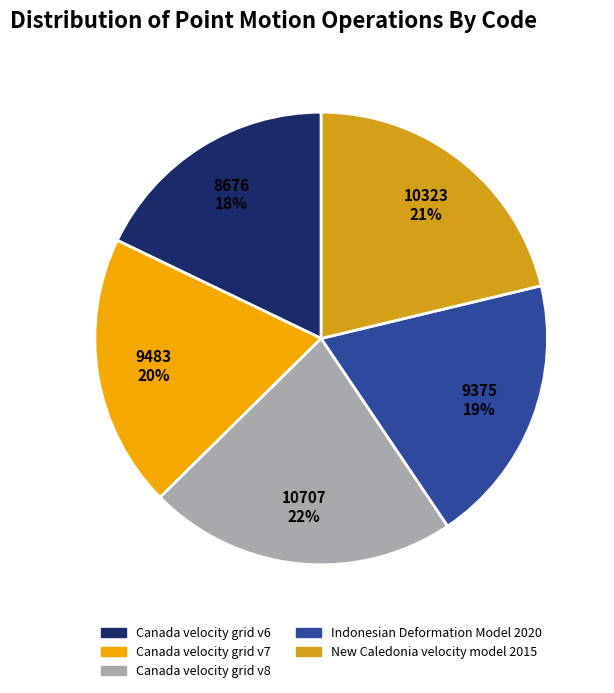

To the nearest percent, what percentage of the pie is Canada velocity grid v8?

22%